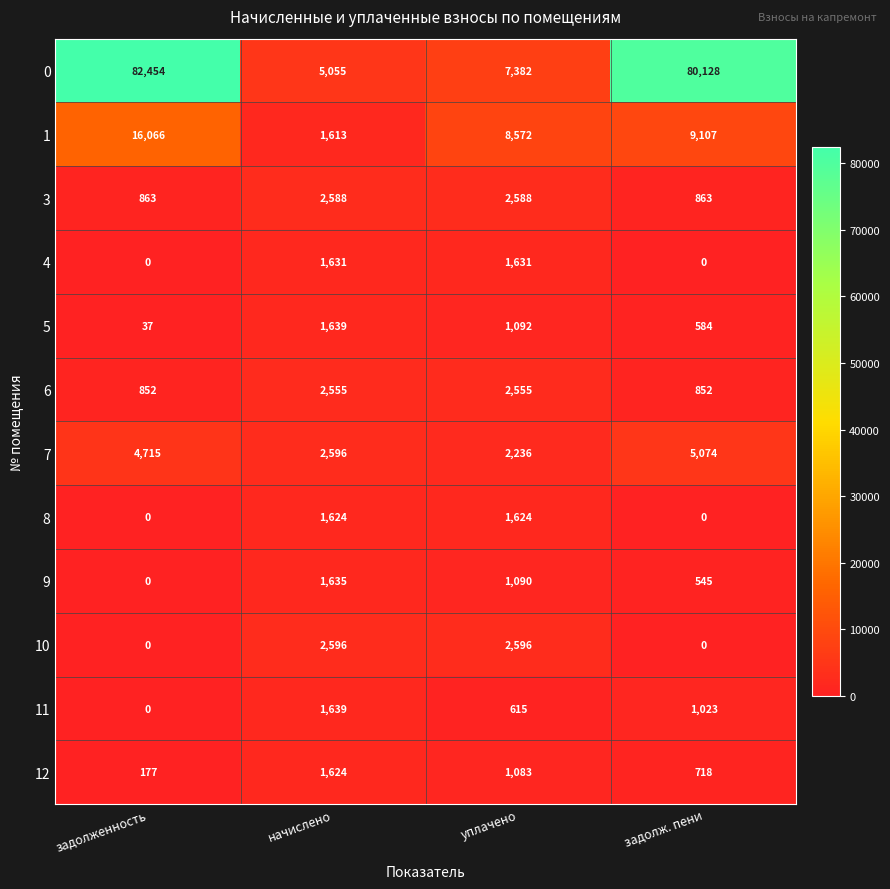

What is the total value across all series at уплачено?

33064